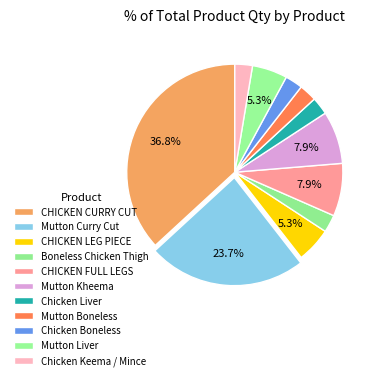

Count the number of slices in the pie.

11